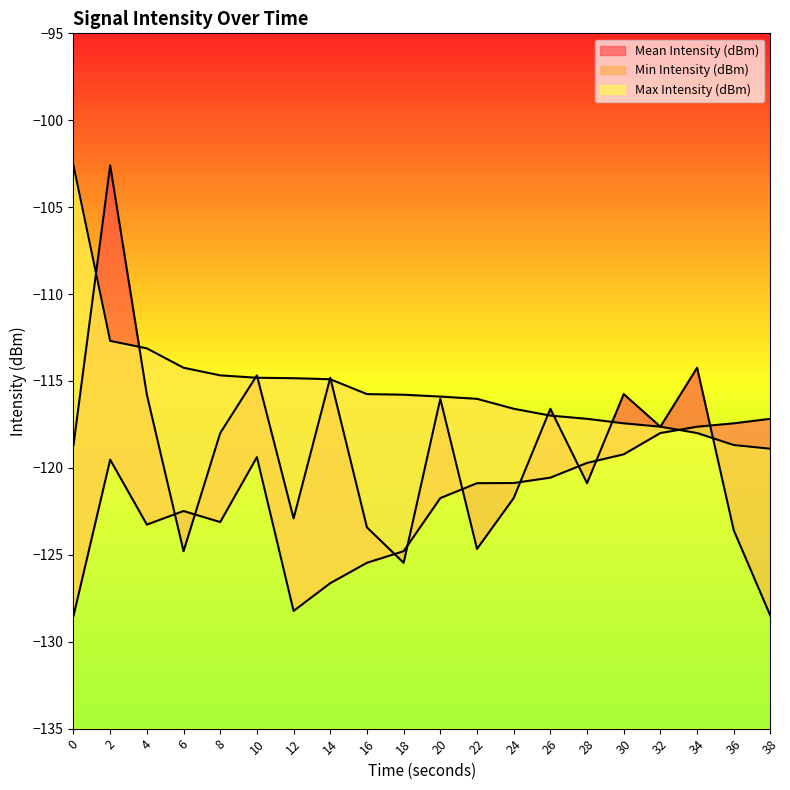

At how many categories does at least one series exceed -107?

2